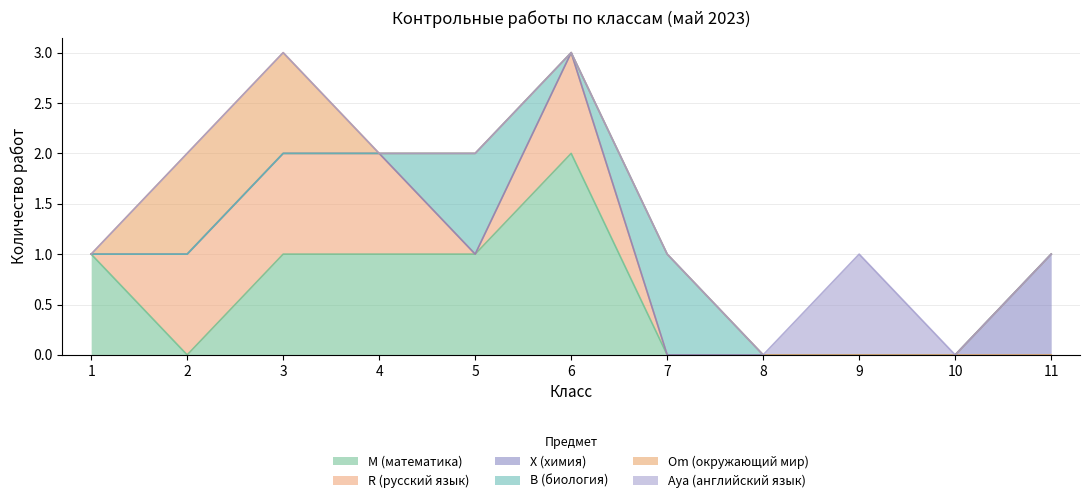

True or false: M (математика) has a value of -1 at 9.

False